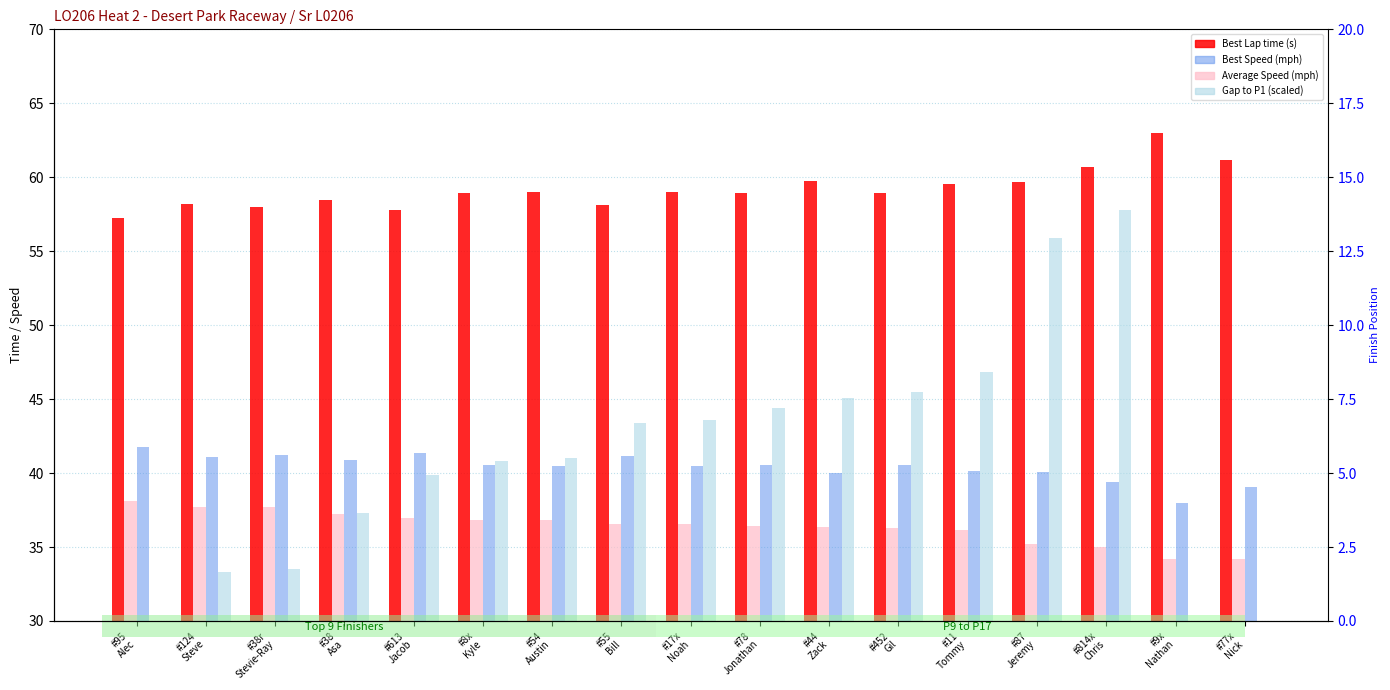

True or false: Gap to P1 (scaled) has a value of 30.0 at #95
Alec.

True